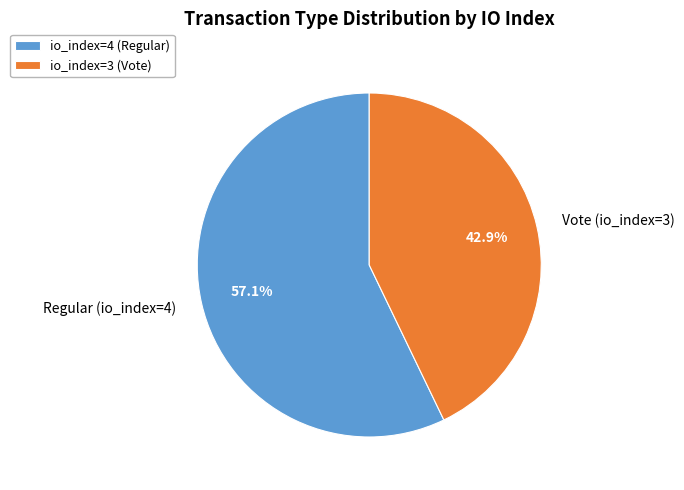

What percentage is NOT represented by Regular (io_index=4)?

42.9%